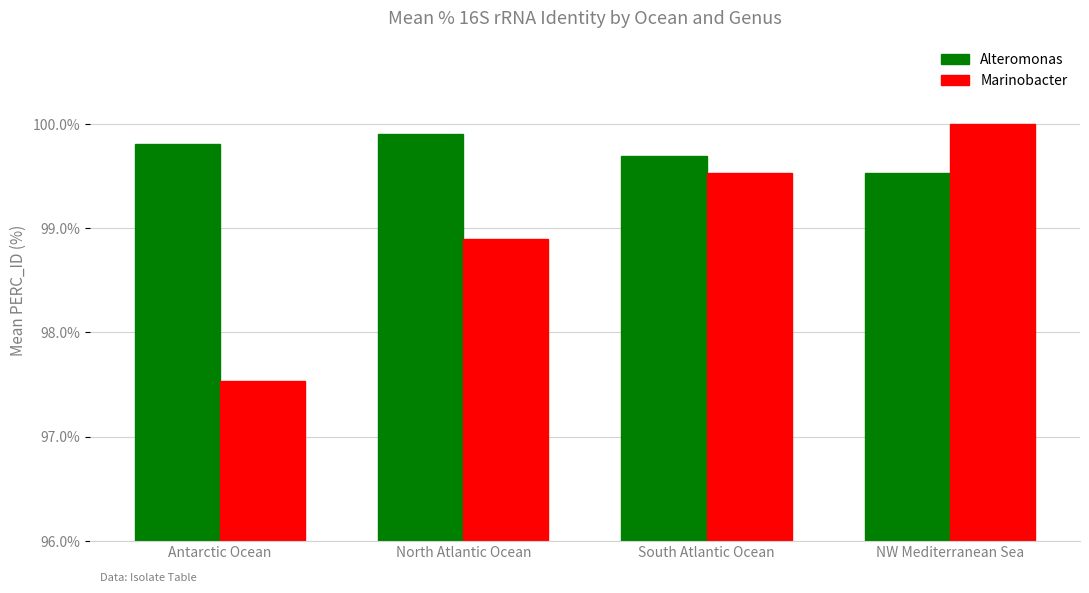

Where is Marinobacter nearest to the value 98?

Antarctic Ocean